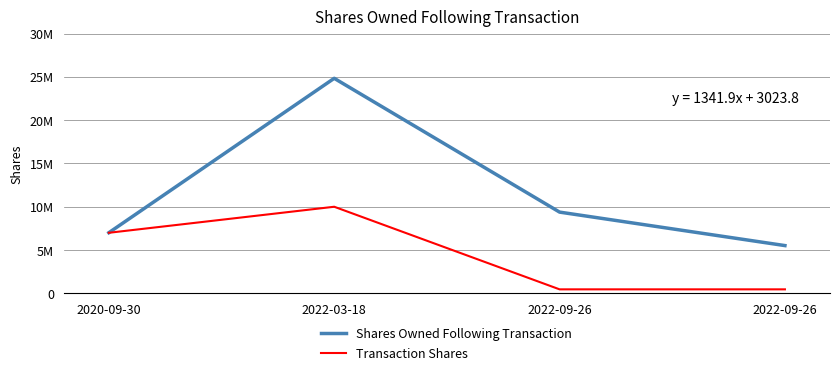

Does the chart have visible grid lines?

Yes